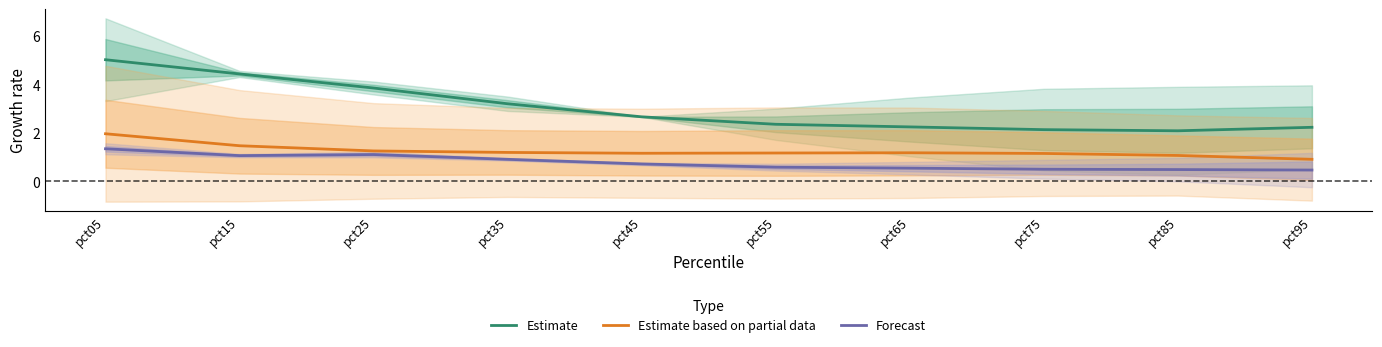

What is the difference between the Estimate values at pct35 and pct25?

0.6